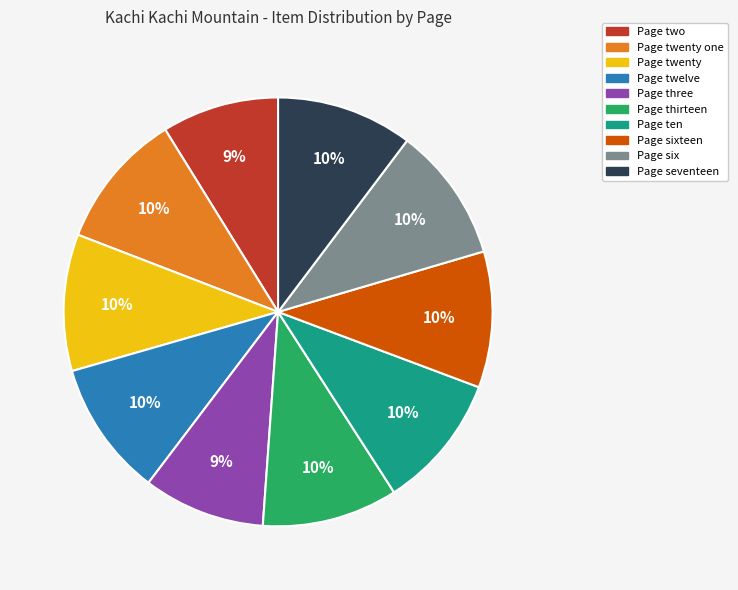

Is there any slice that represents more than half of the pie?

No